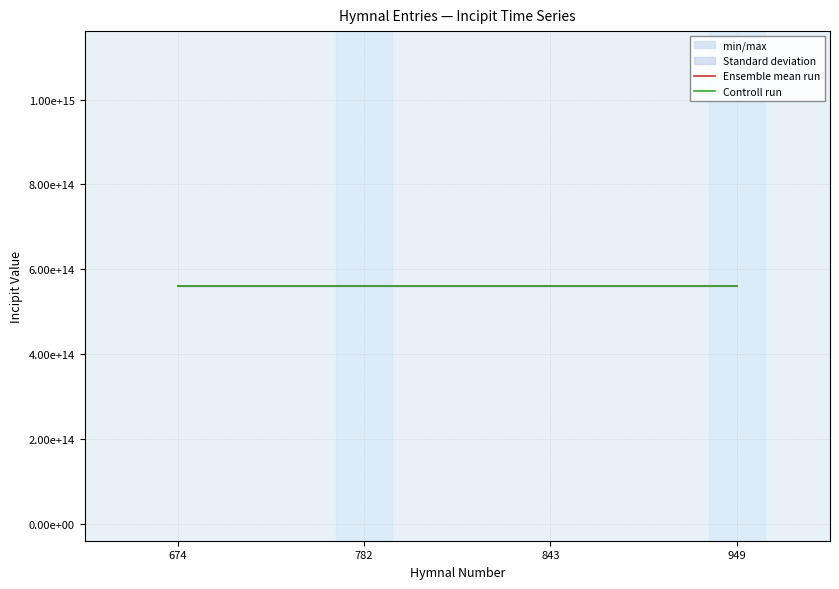

What is the average value of the Controll run series?

561123575813603.2